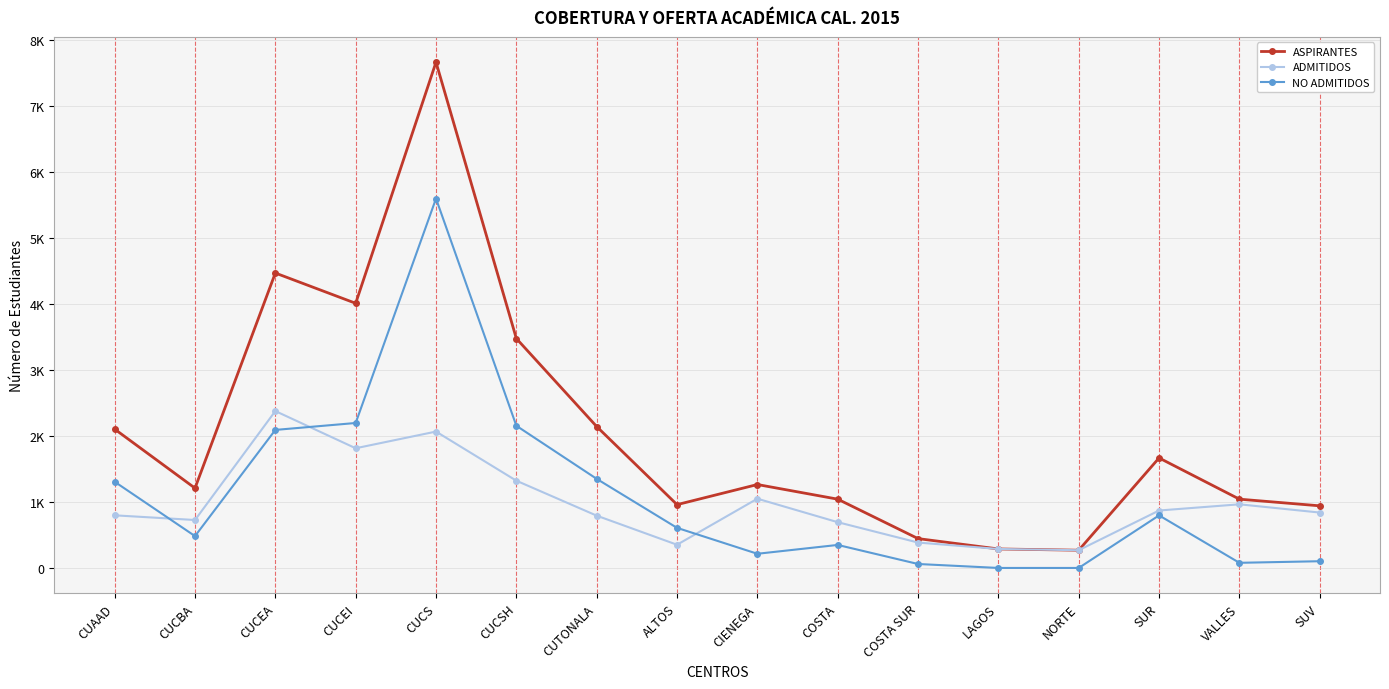

Where is the first local maximum for NO ADMITIDOS?

CUCS